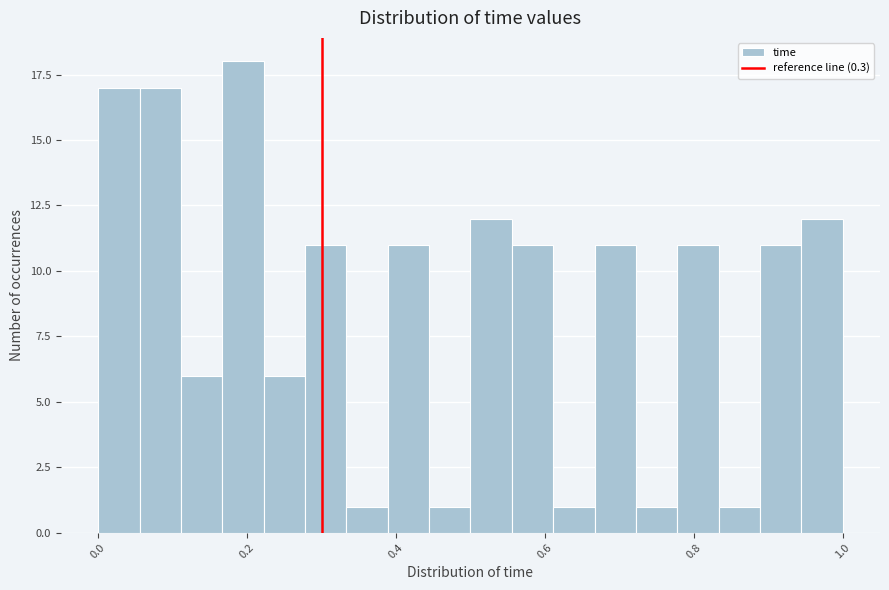

Read against the x-axis, roughly where is the centre of the tallest bar?

0.20